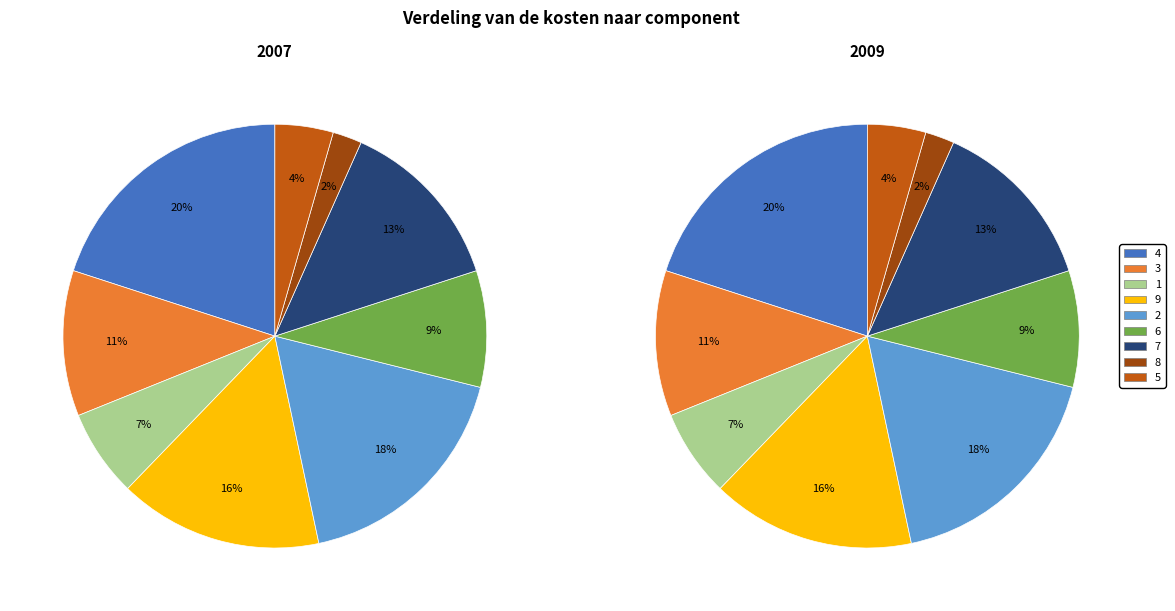

To the nearest percent, what portion does 6 represent?

9%